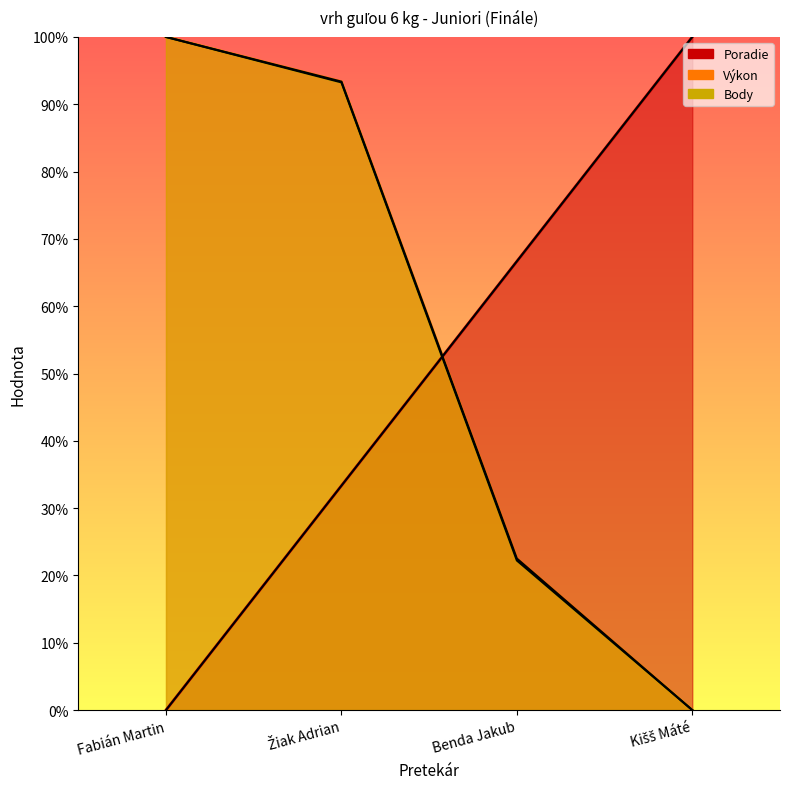

List the labels in order of Body value, largest first.

Fabián Martin, Žiak Adrian, Benda Jakub, Kišš Máté